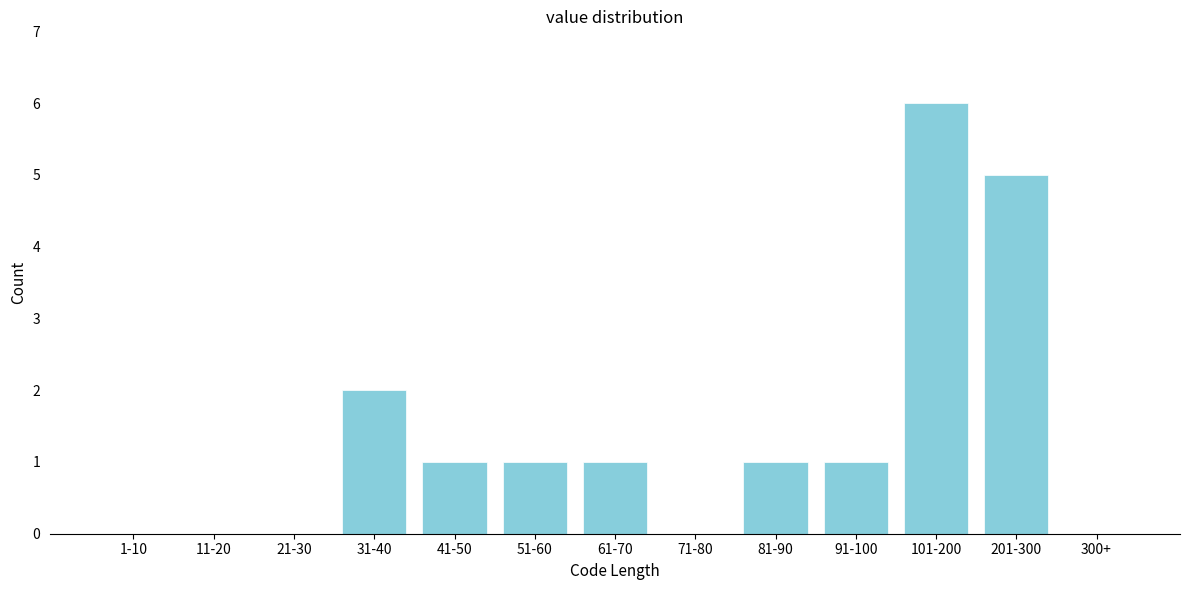

Reading right to left, list all the values displayed in this chart.

300+=0	201-300=5	101-200=6	91-100=1	81-90=1	71-80=0	61-70=1	51-60=1	41-50=1	31-40=2	21-30=0	11-20=0	1-10=0